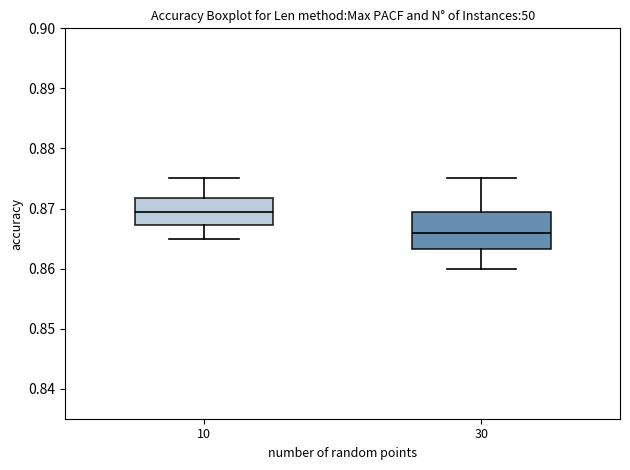

Which box has the lowest median line?

30